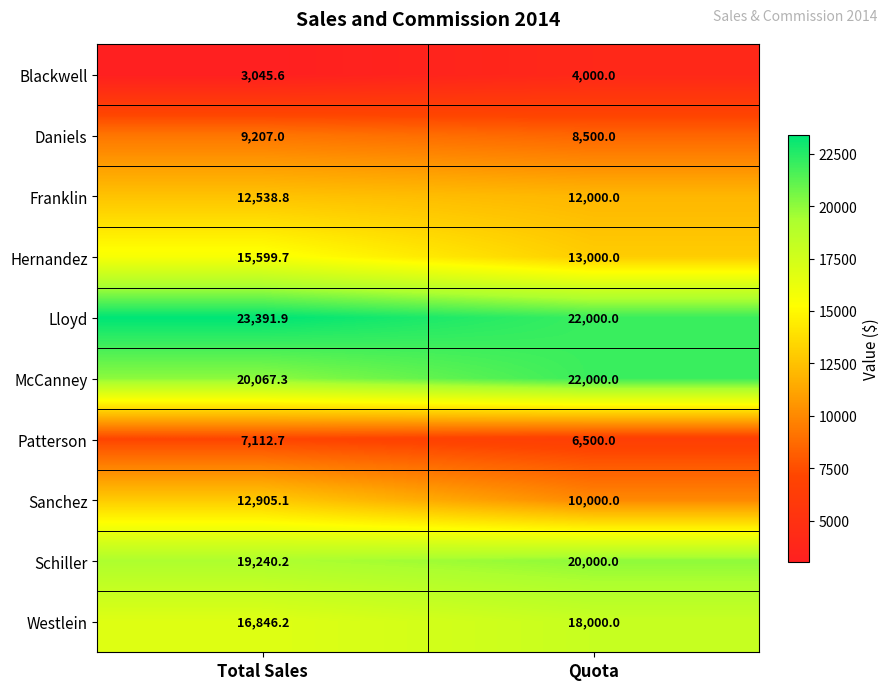

True or false: Westlein has a value of 16846.2 at Total Sales.

True